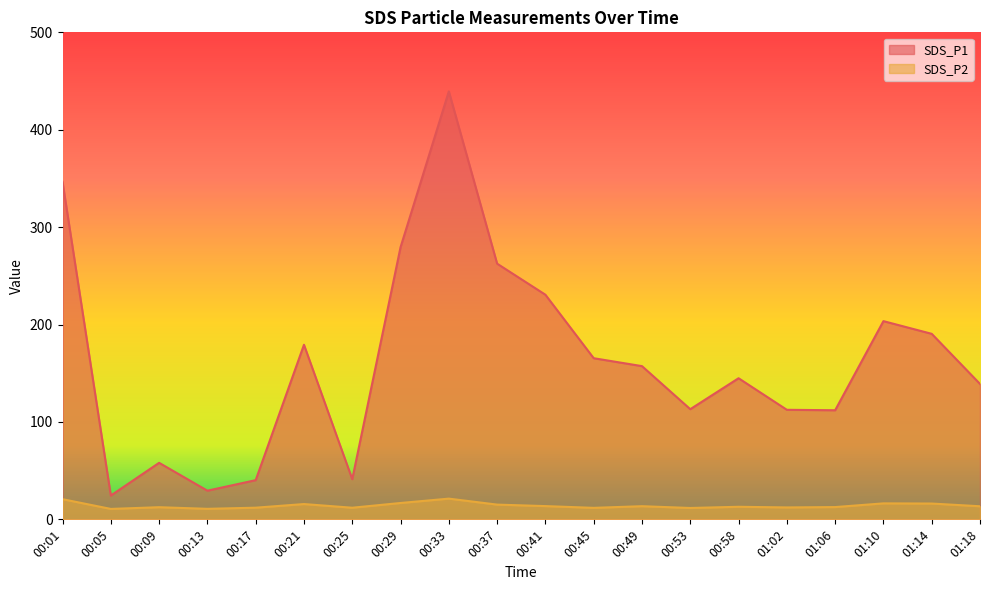

Which series has the largest total across all categories?

SDS_P1